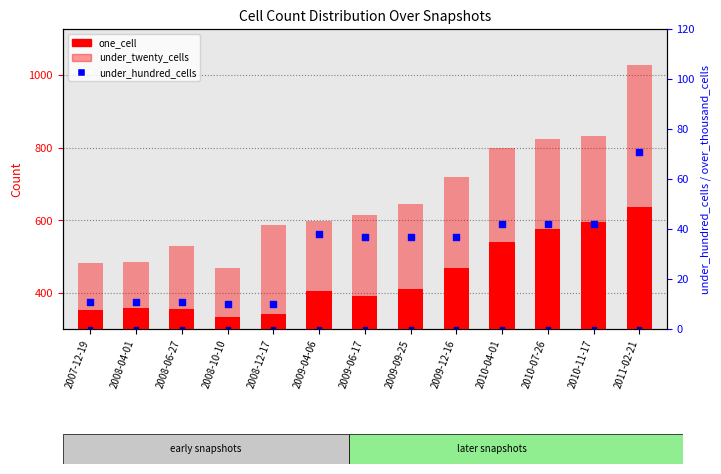

What is the total value across all series at 2011-02-21?

1133